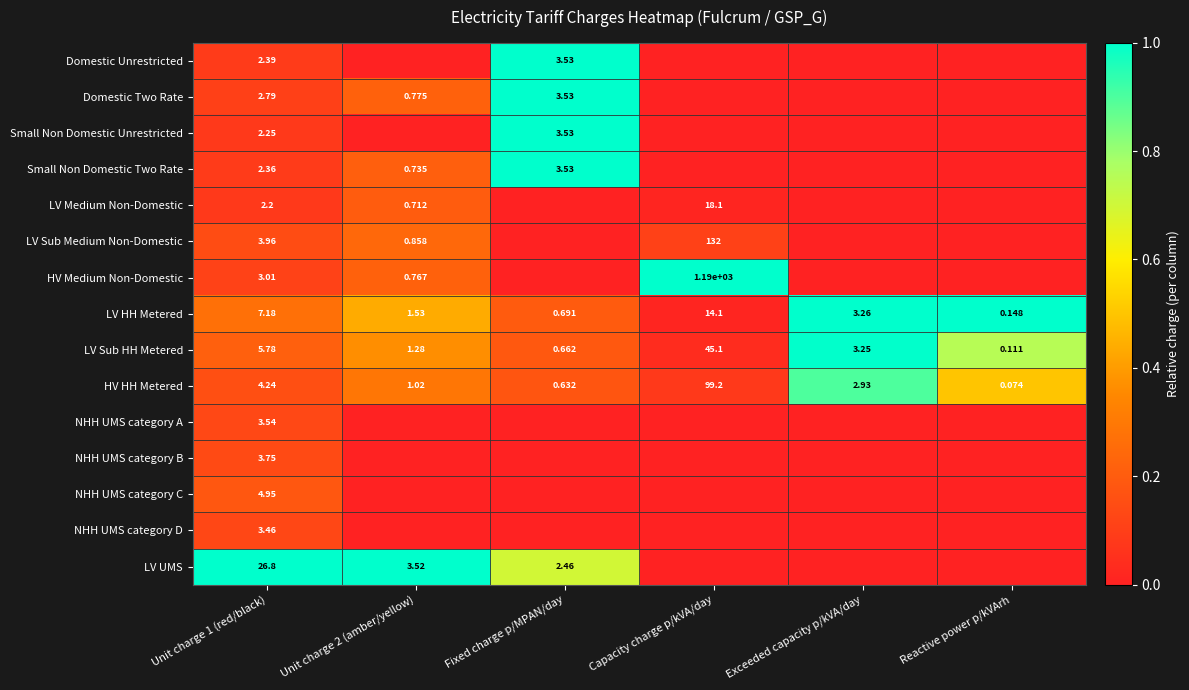

Which category has the highest value in the HV HH Metered series?

Capacity charge p/kVA/day